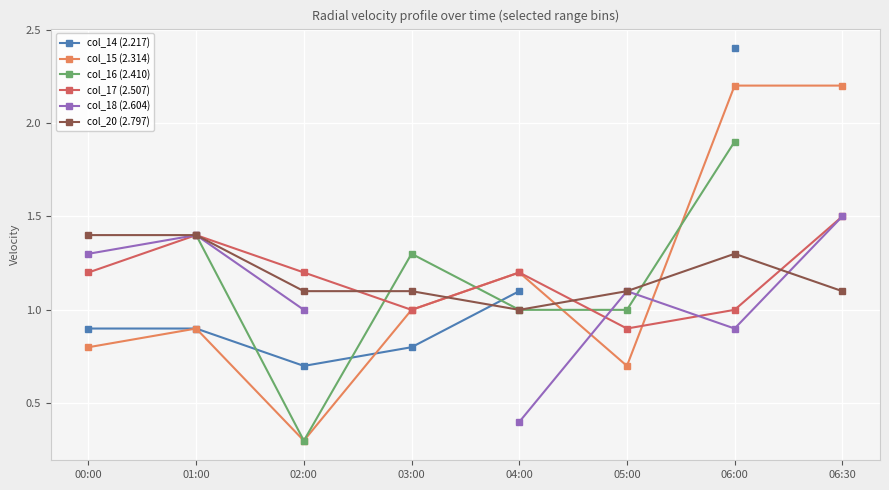

What is the label of the 8th point from the right?

00:00